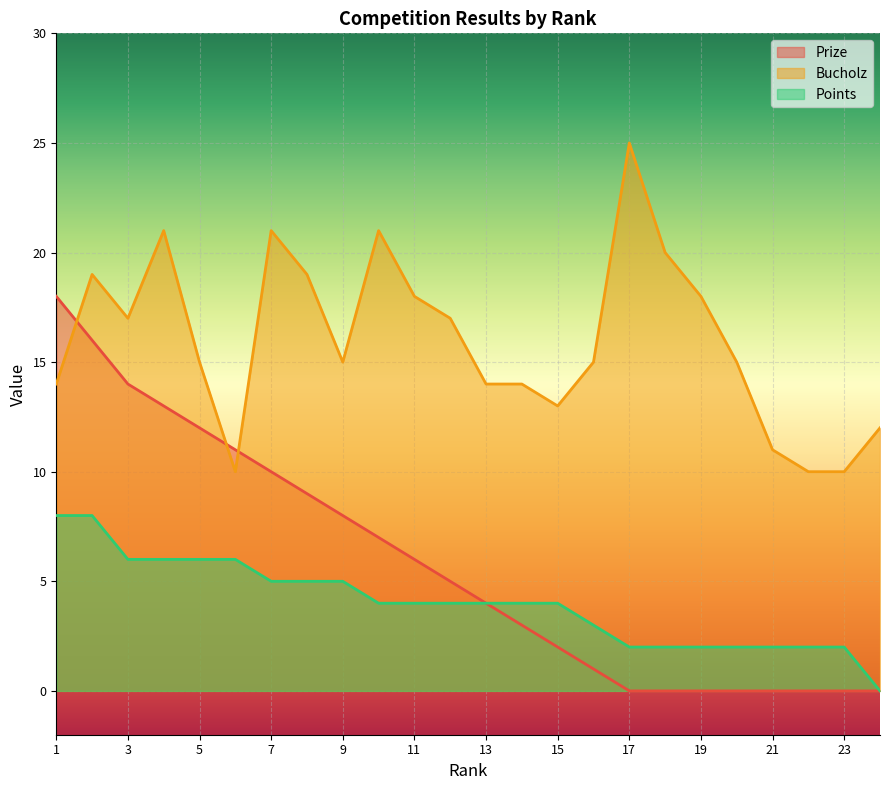

Between 11 and 9, which is larger?

9